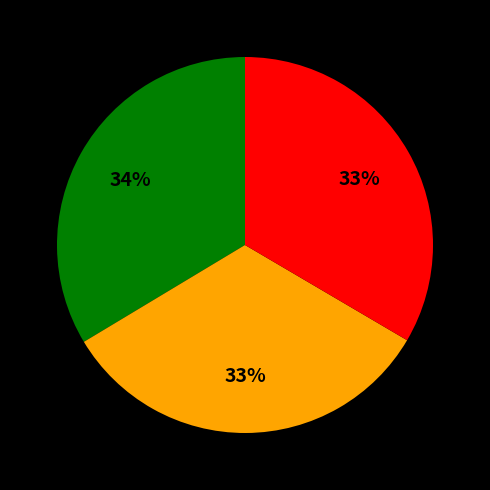

Does any single category account for the majority?

No